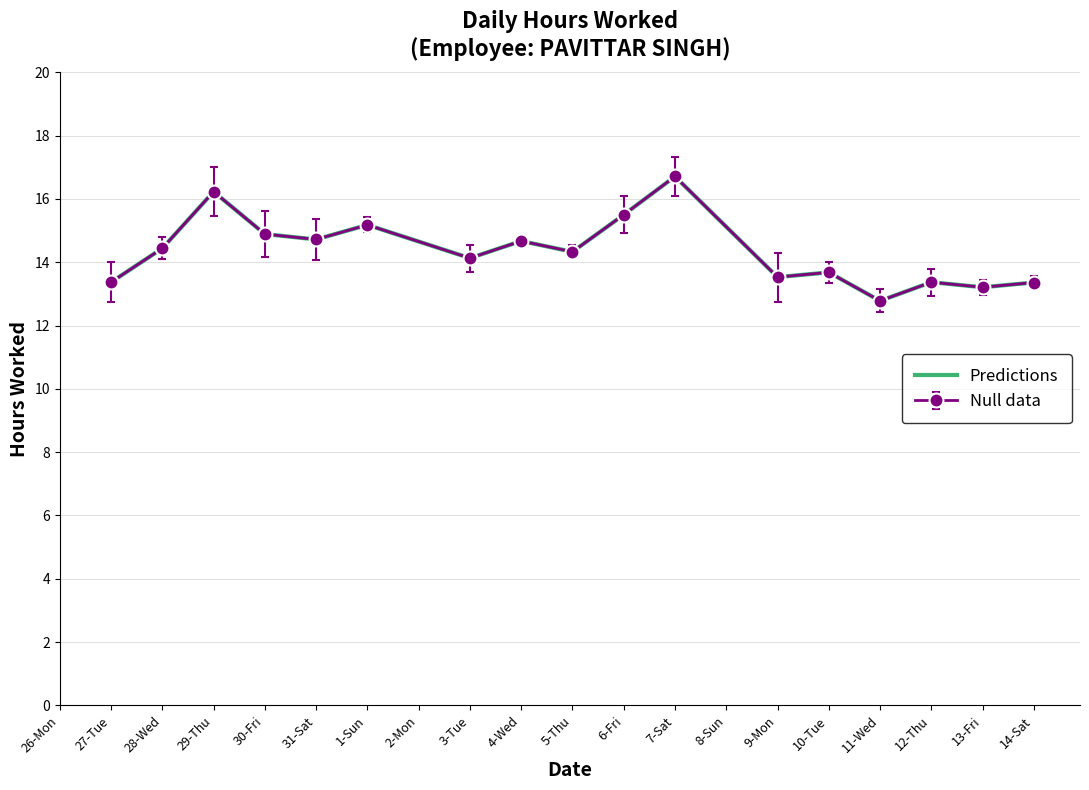

What is the smallest value displayed?

12.8